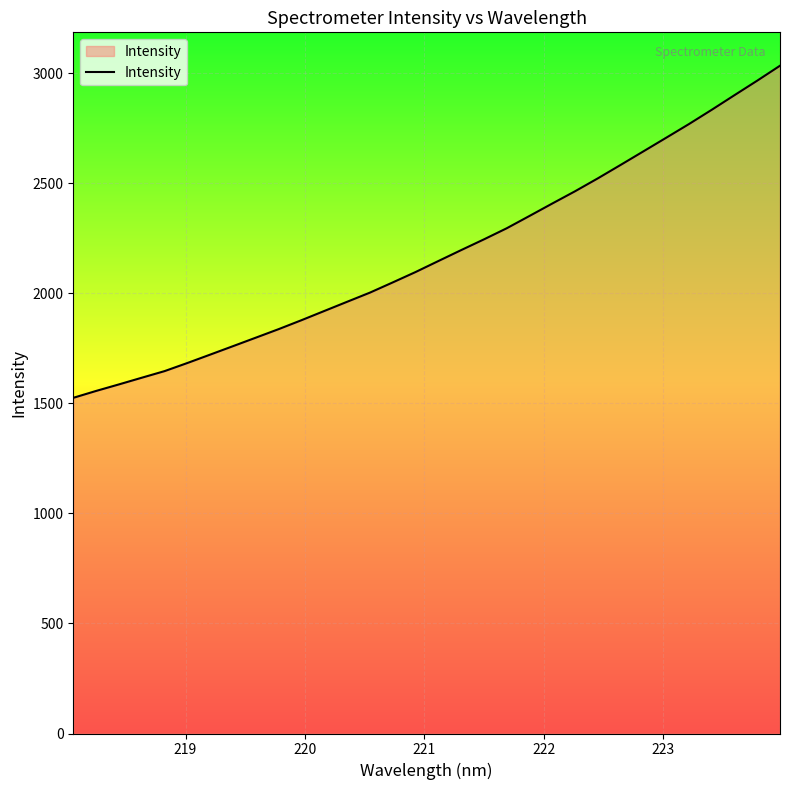

What is the maximum value shown in the chart?

3034.3